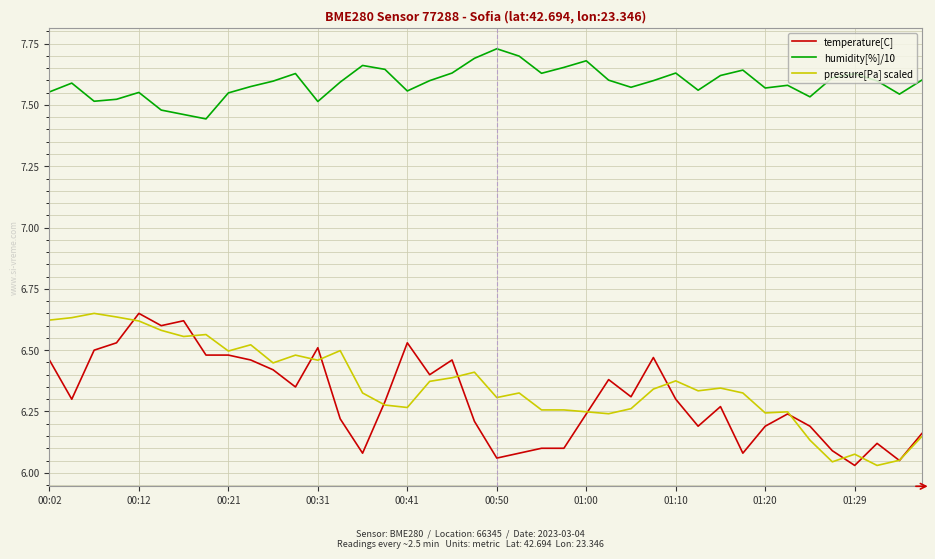

True or false: humidity[%]/10 and pressure[Pa] scaled cross at least once.

False